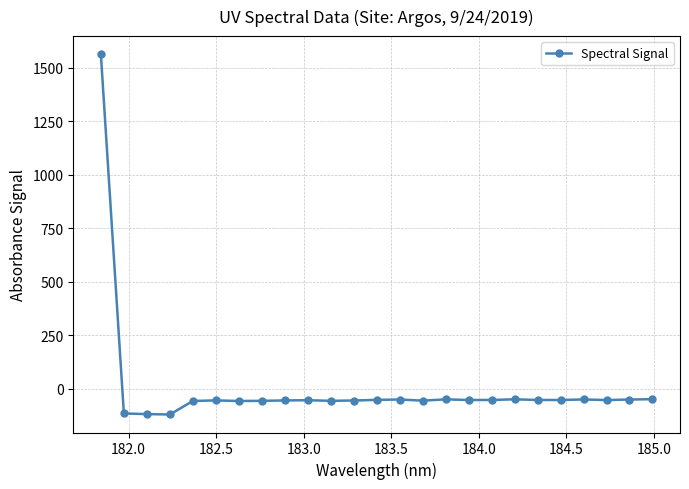

What is the value of the 11th point from the left?

-55.6